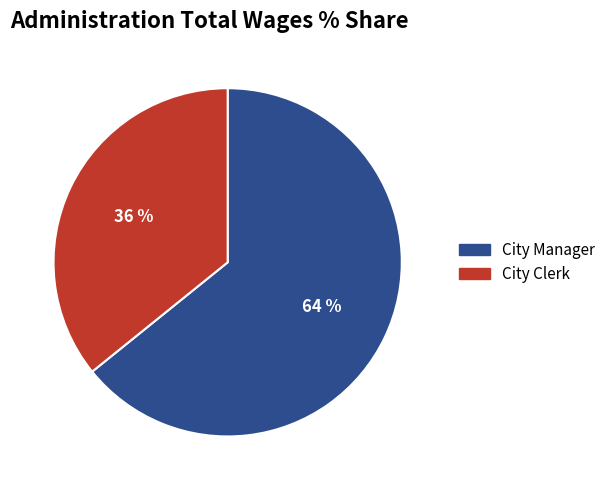

Is the sum of City Manager and City Clerk greater than half?

Yes